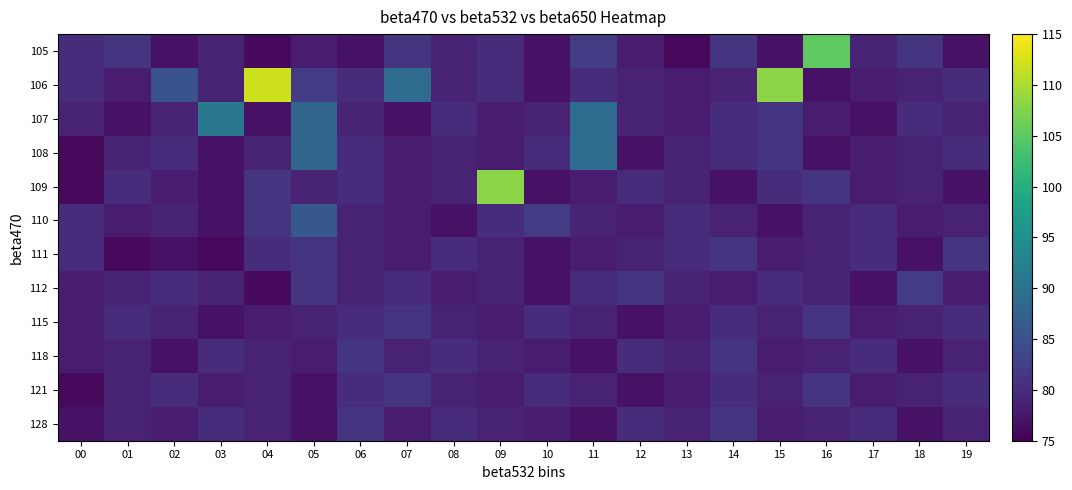

How many distinct data groups are displayed?

12